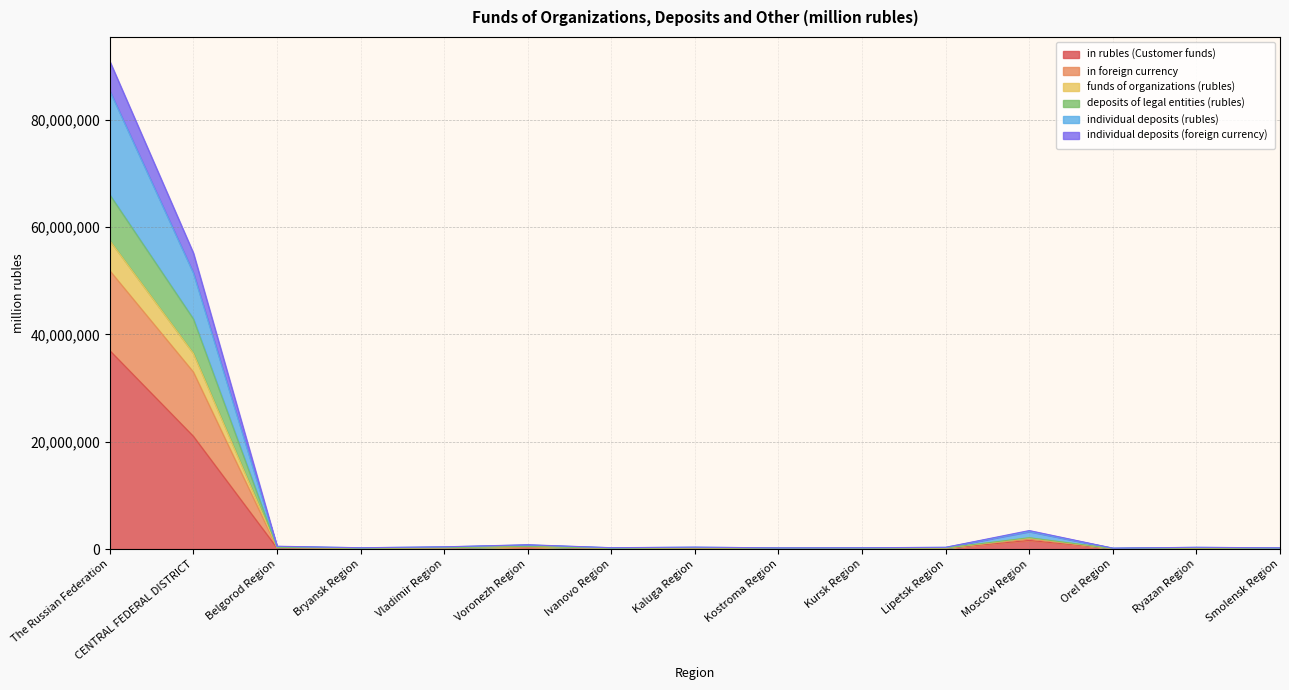

What is the sum of the individual deposits (rubles) values at Kaluga Region and Vladimir Region?

755397